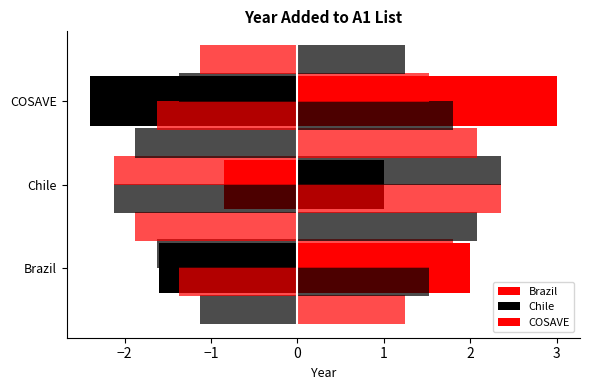

Rank the categories by value from lowest to highest.

Chile, Brazil, COSAVE